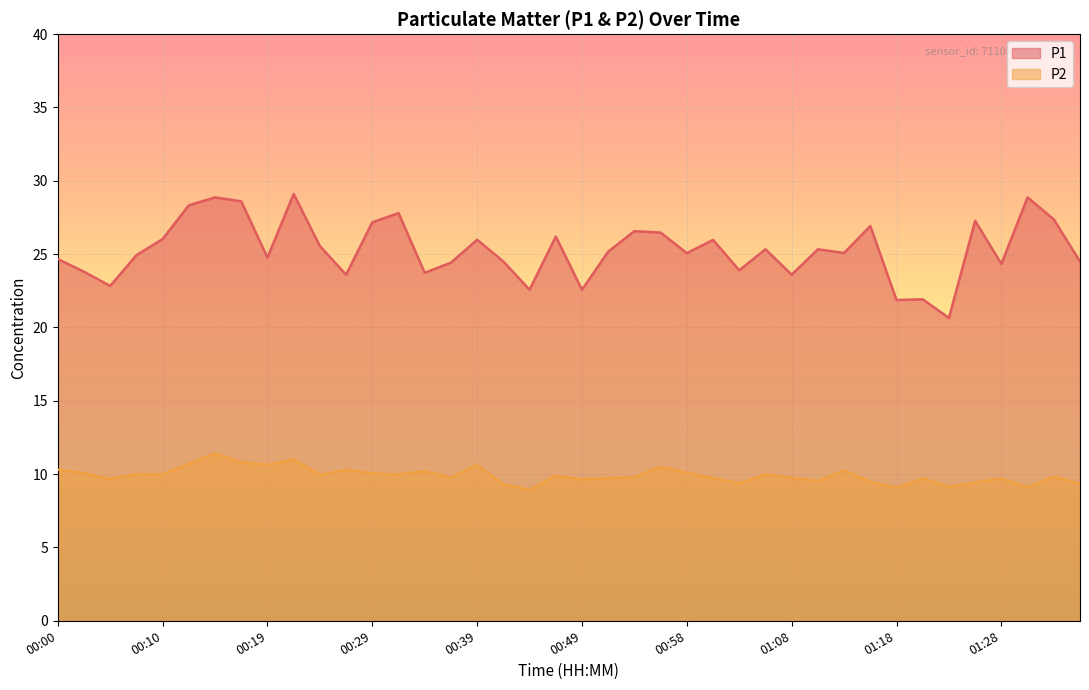

What value does the P1 series have at 00:58?

25.1